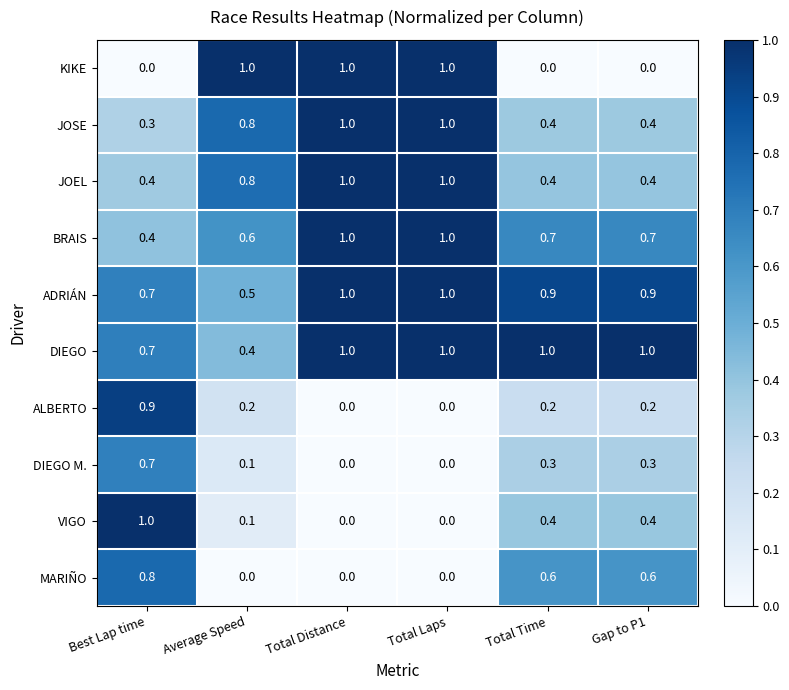

Between Average Speed and Gap to P1, which series saw the biggest shift?

KIKE